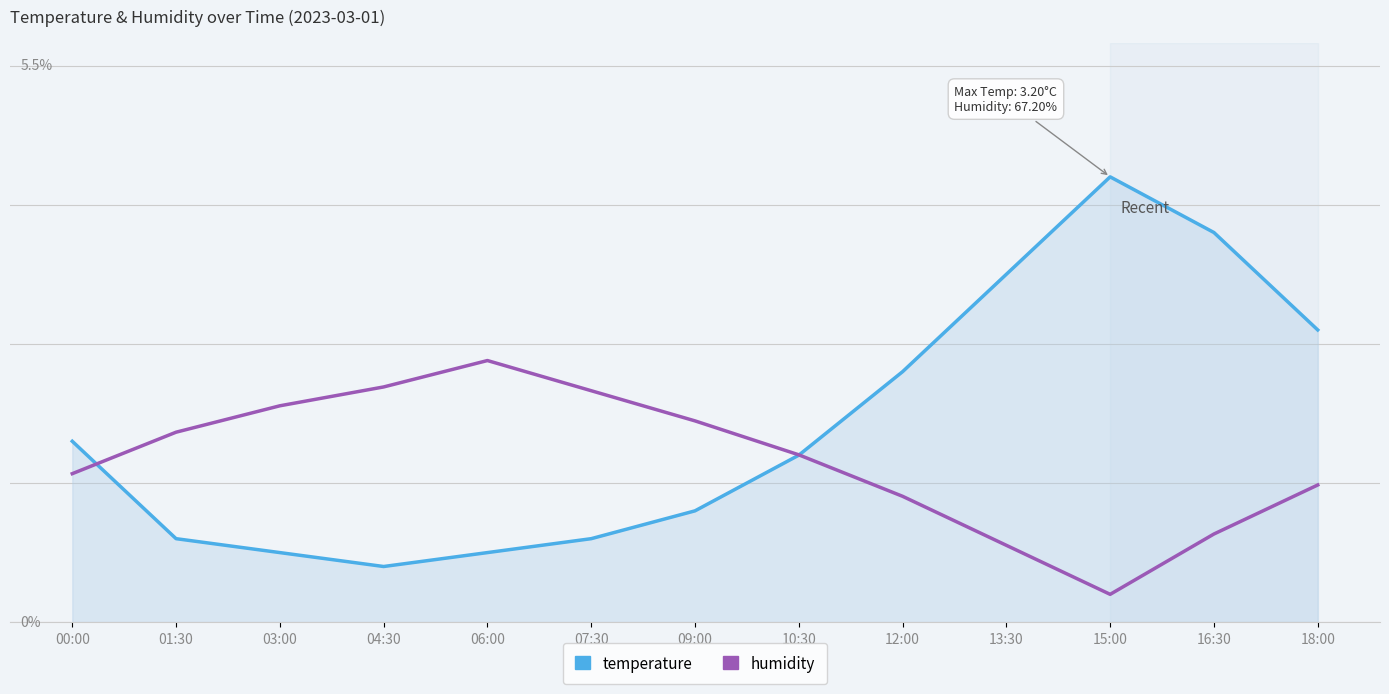

At which category does humidity reach its first local valley?

15:00